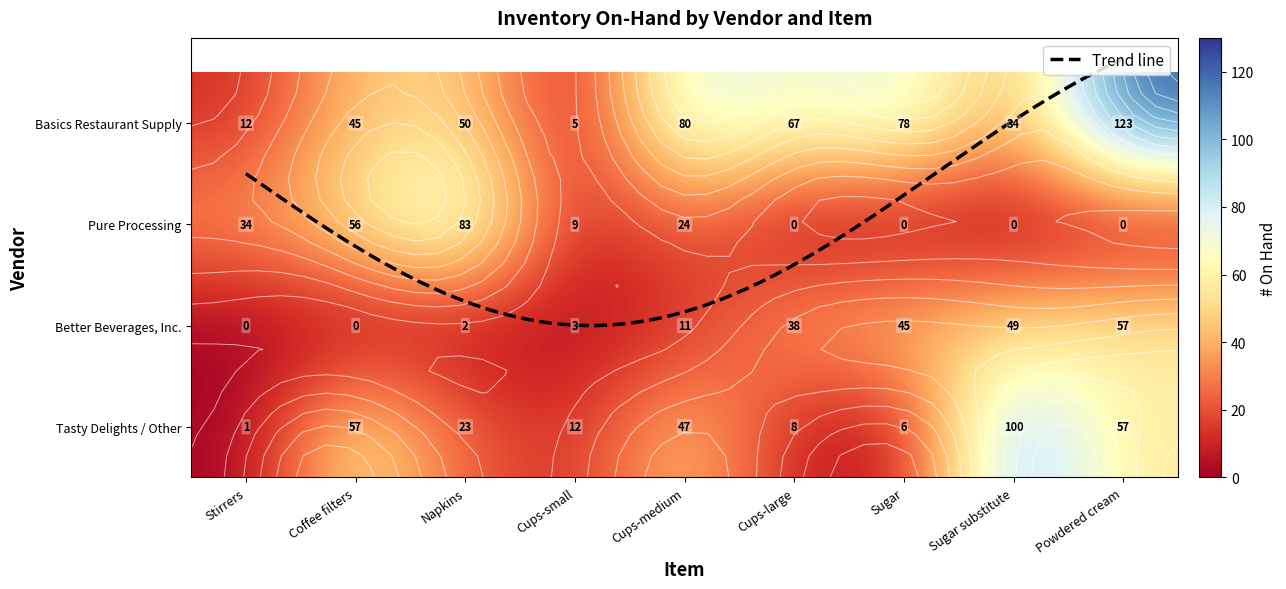

How many values in Pure Processing are above zero?

5